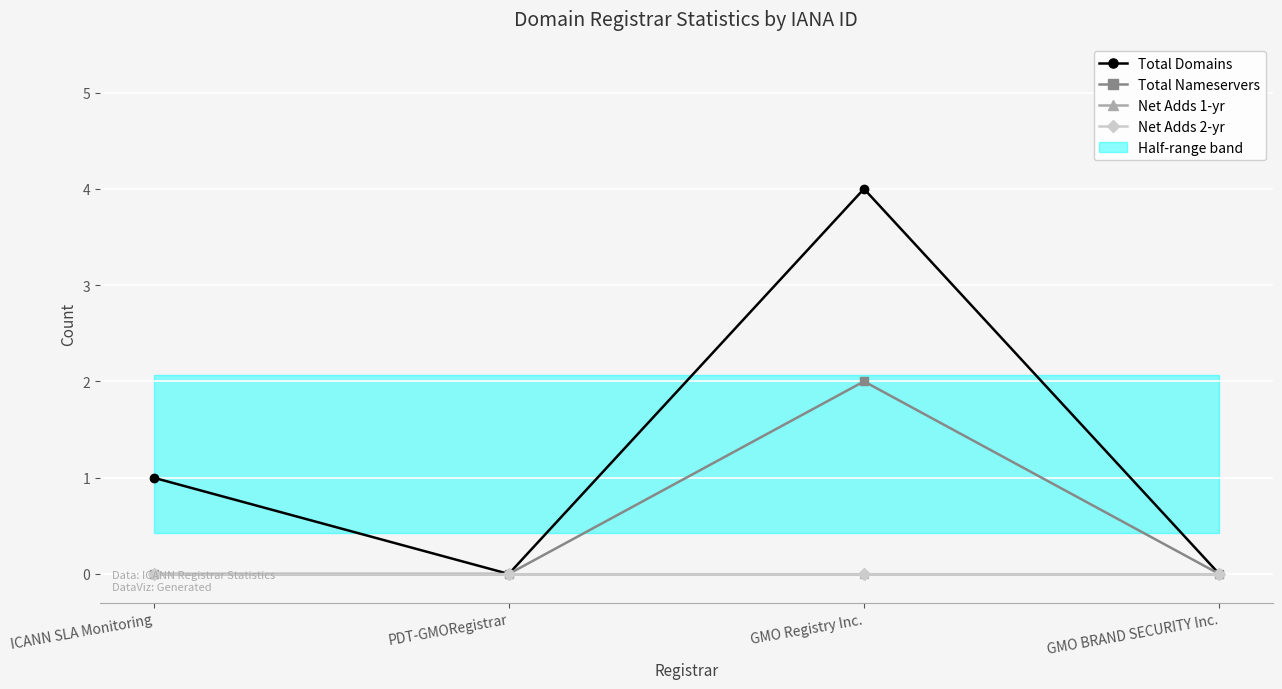

True or false: Total Nameservers and Net Adds 2-yr intersect in this chart.

False